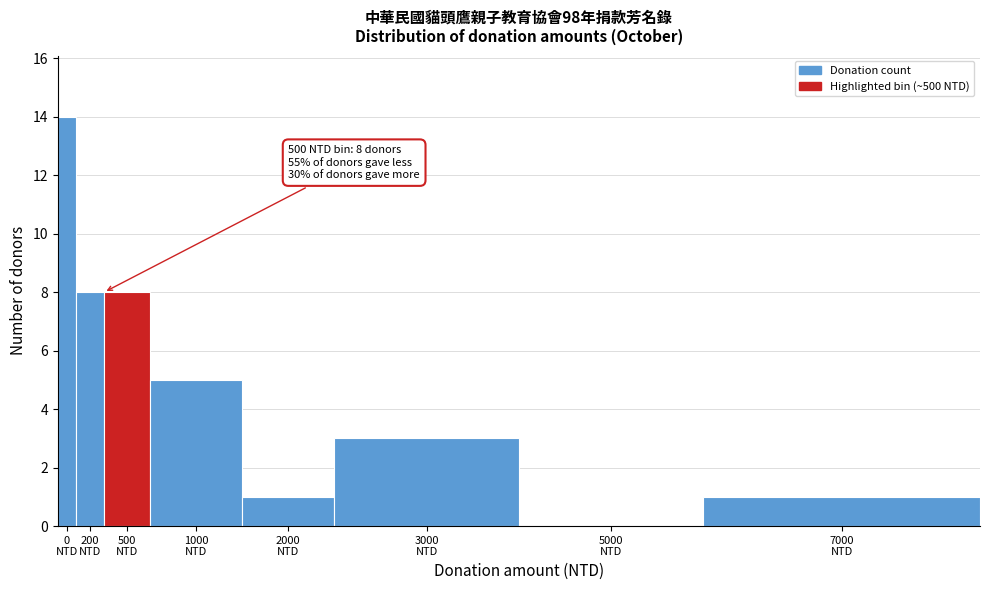

What is the sum of all values?

40